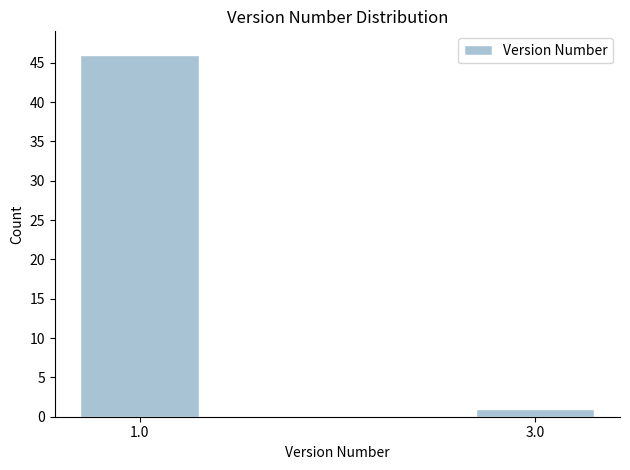

Reading left to right, extract all data points from this chart.

46	1